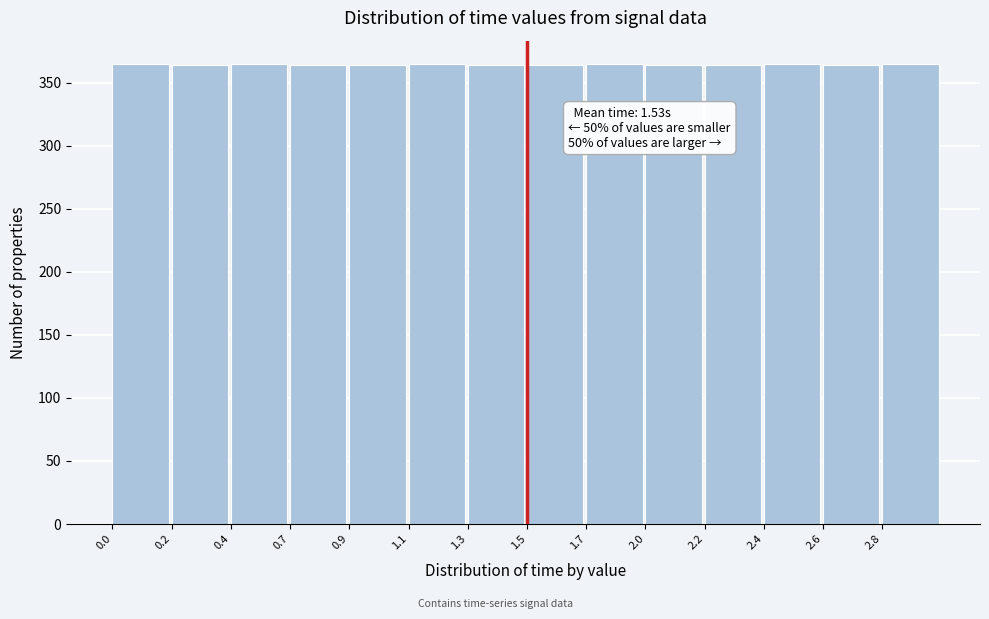

What is the sum of all values?

5102